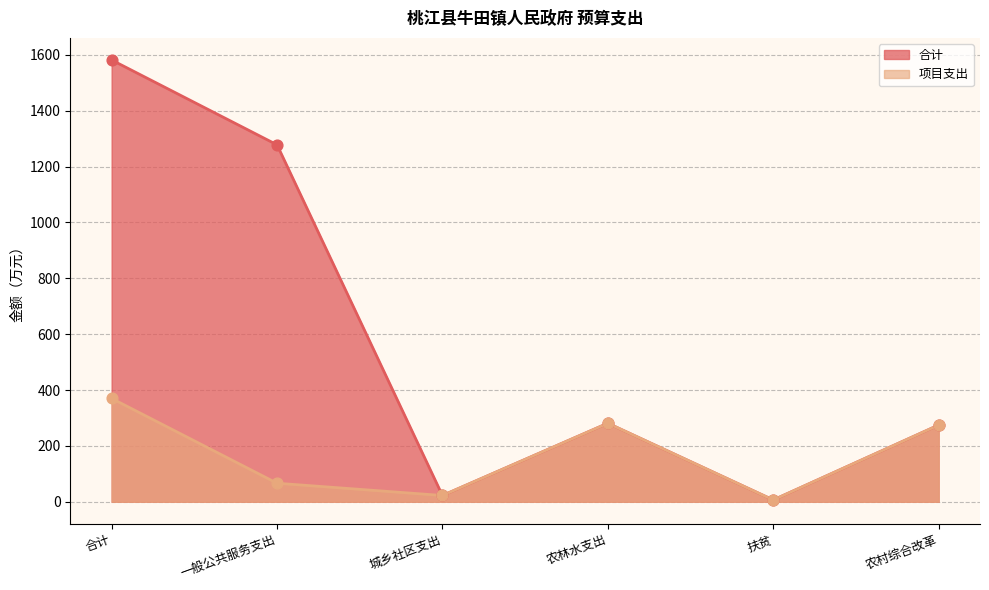

Which series has the largest Y range (max minus min)?

合计